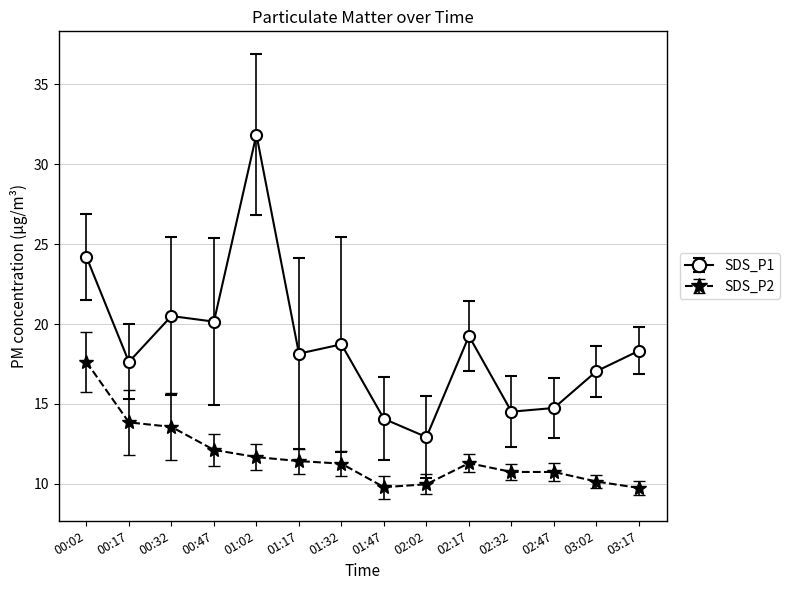

Where is the first local maximum for SDS_P1?

00:32